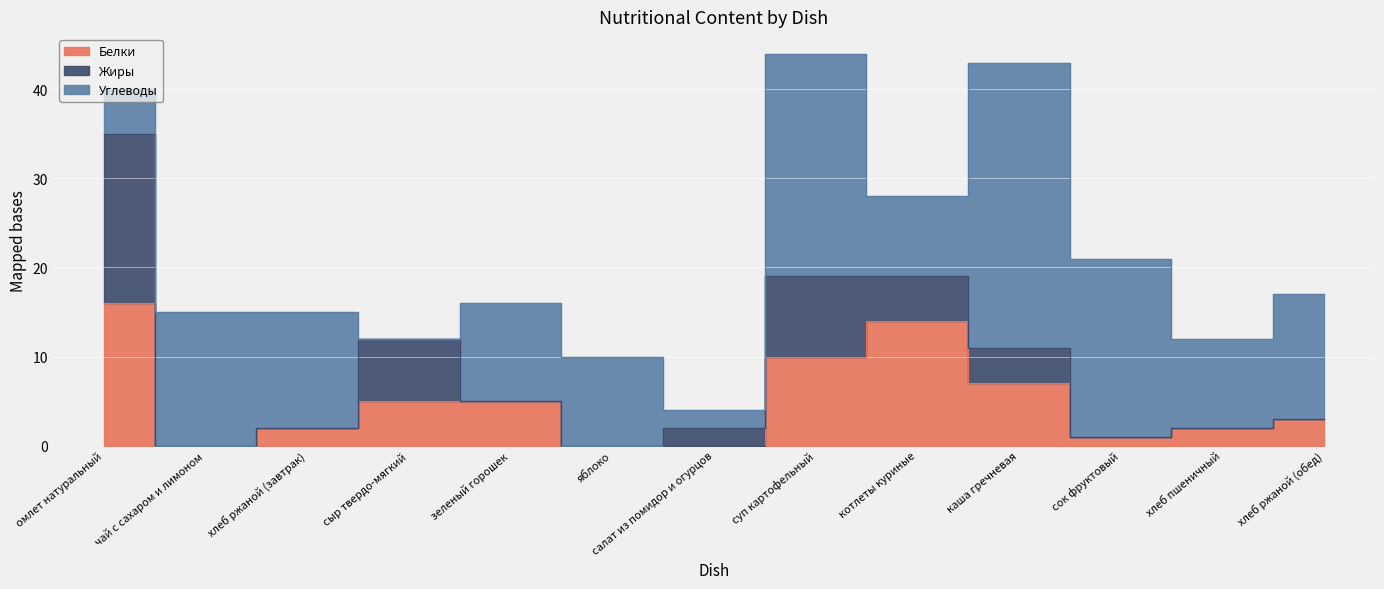

Is the value of Белки at зеленый горошек greater than the value of Углеводы at сыр твердо-мягкий?

Yes